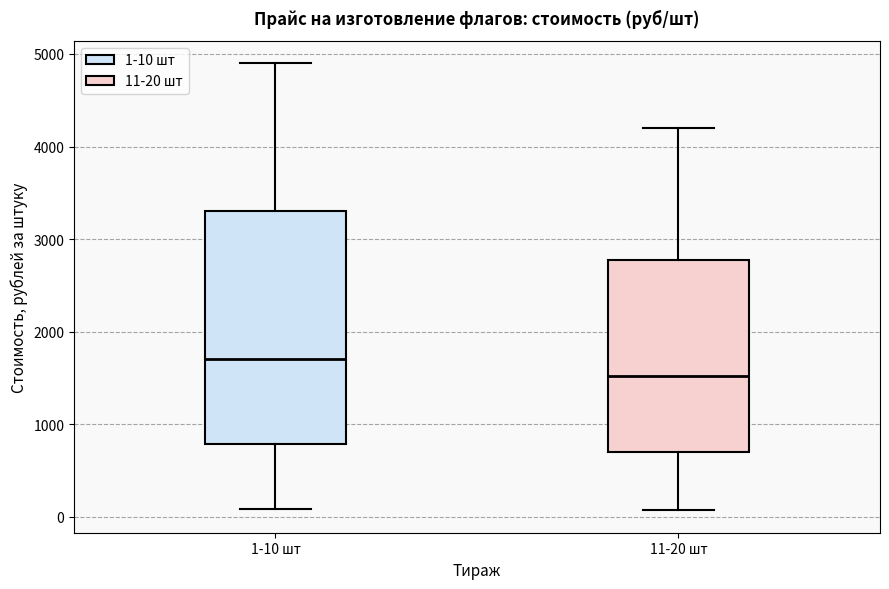

Where does the upper whisker of the box for 1-10 шт end on the y-axis? The values are not printed on the chart, so give them approximately, as read against the axis.

4900